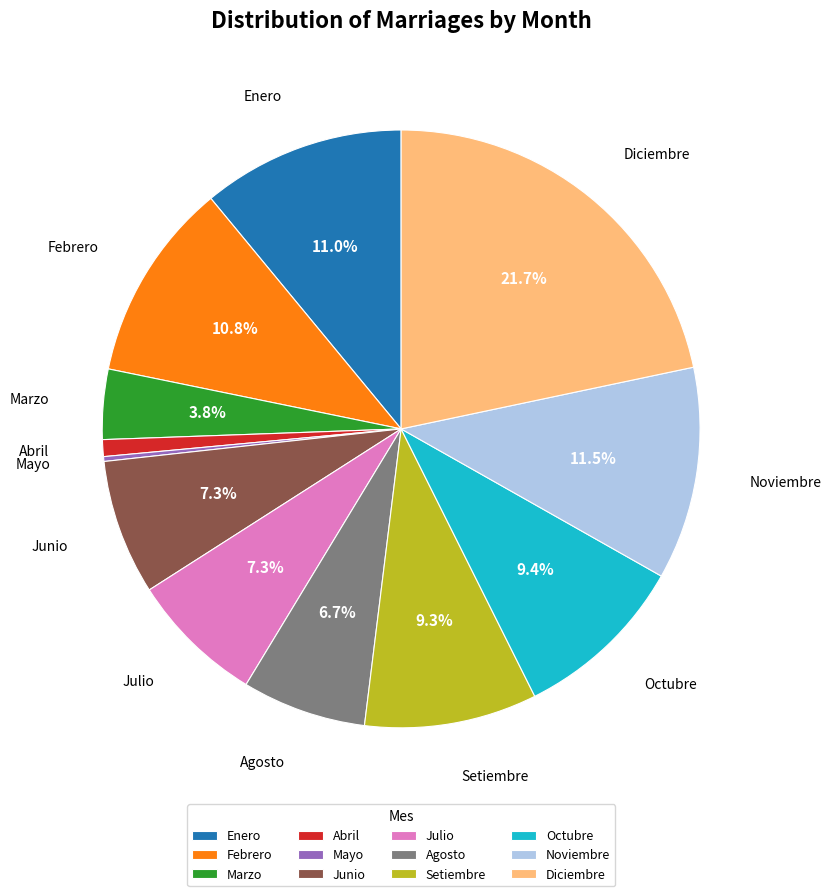

Does Setiembre account for over 50% of the chart?

No